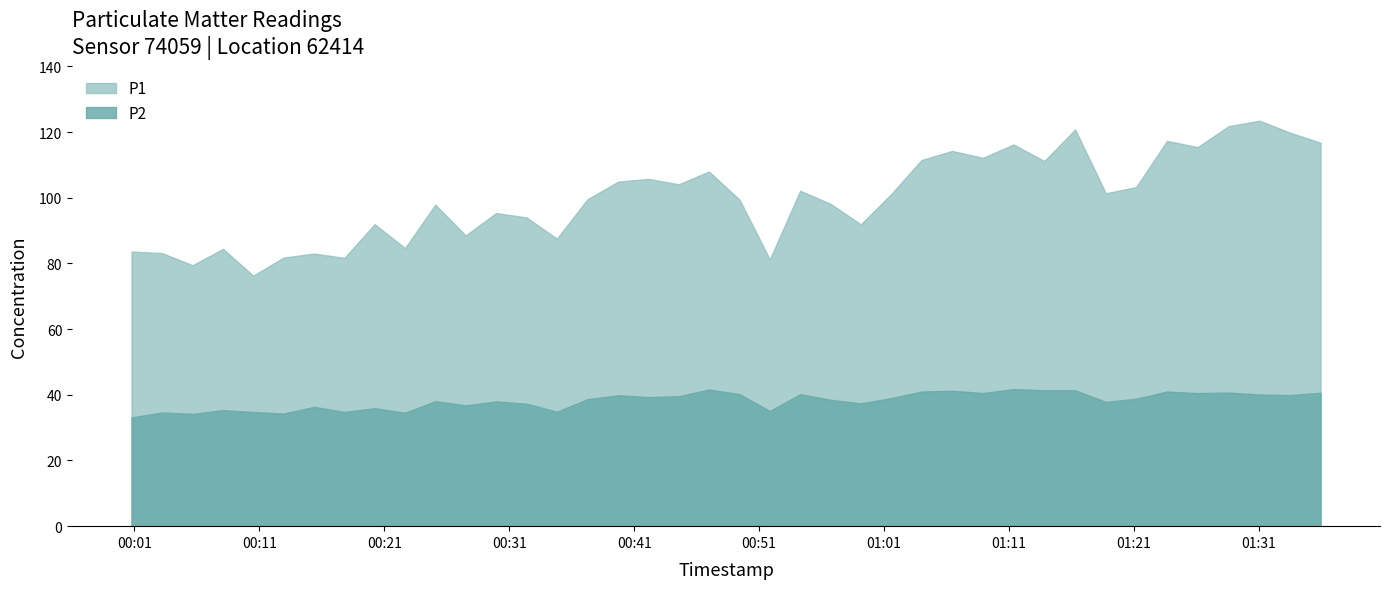

Where is P1 nearest to the value 99?

2022-10-31T00:49:26